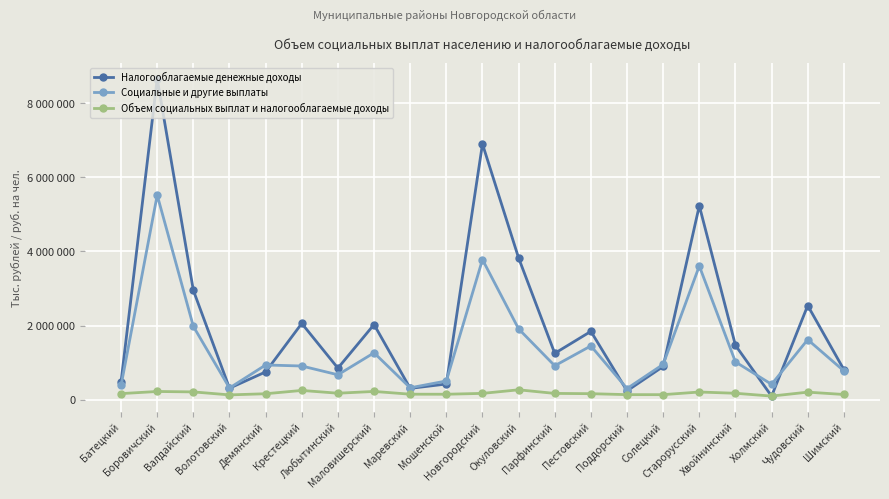

List the series in order of their overall mean, highest first.

Налогооблагаемые денежные доходы, Социальные и другие выплаты, Объем социальных выплат и налогооблагаемые доходы